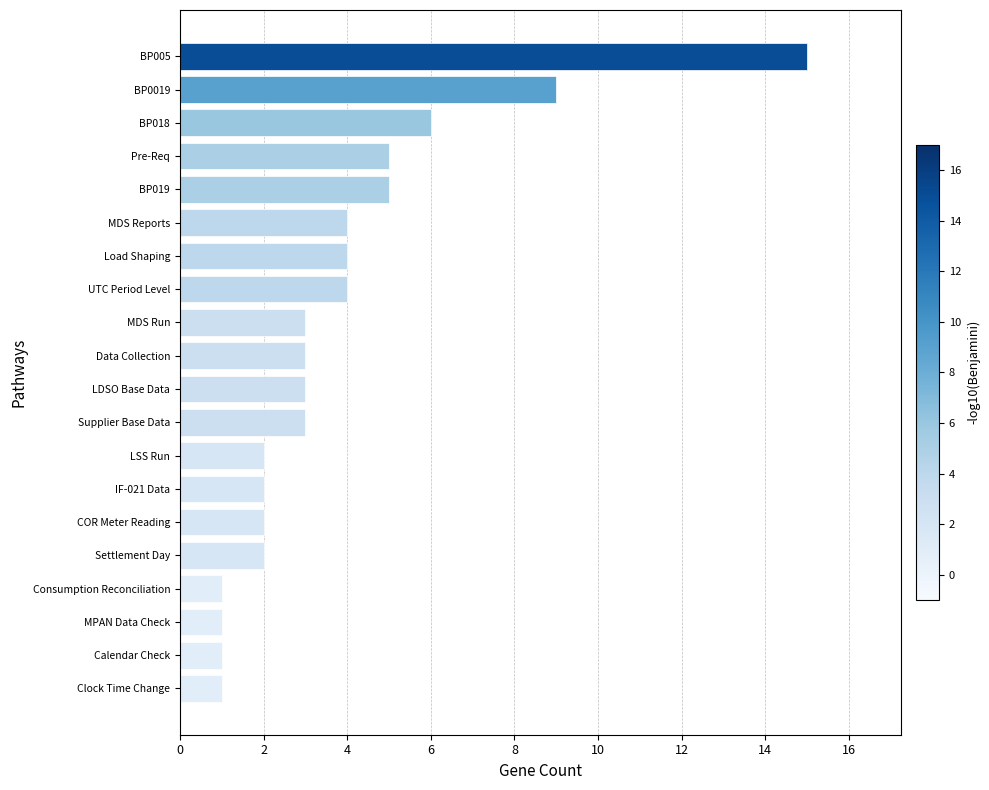

Reading bottom to top, what are all the values shown in this chart?

1	1	1	1	2	2	2	2	3	3	3	3	4	4	4	5	5	6	9	15